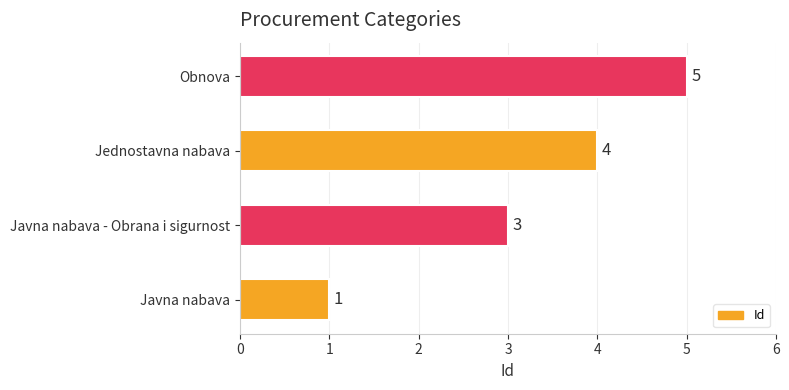

List the labels in order of value, smallest first.

Javna nabava, Javna nabava - Obrana i sigurnost, Jednostavna nabava, Obnova